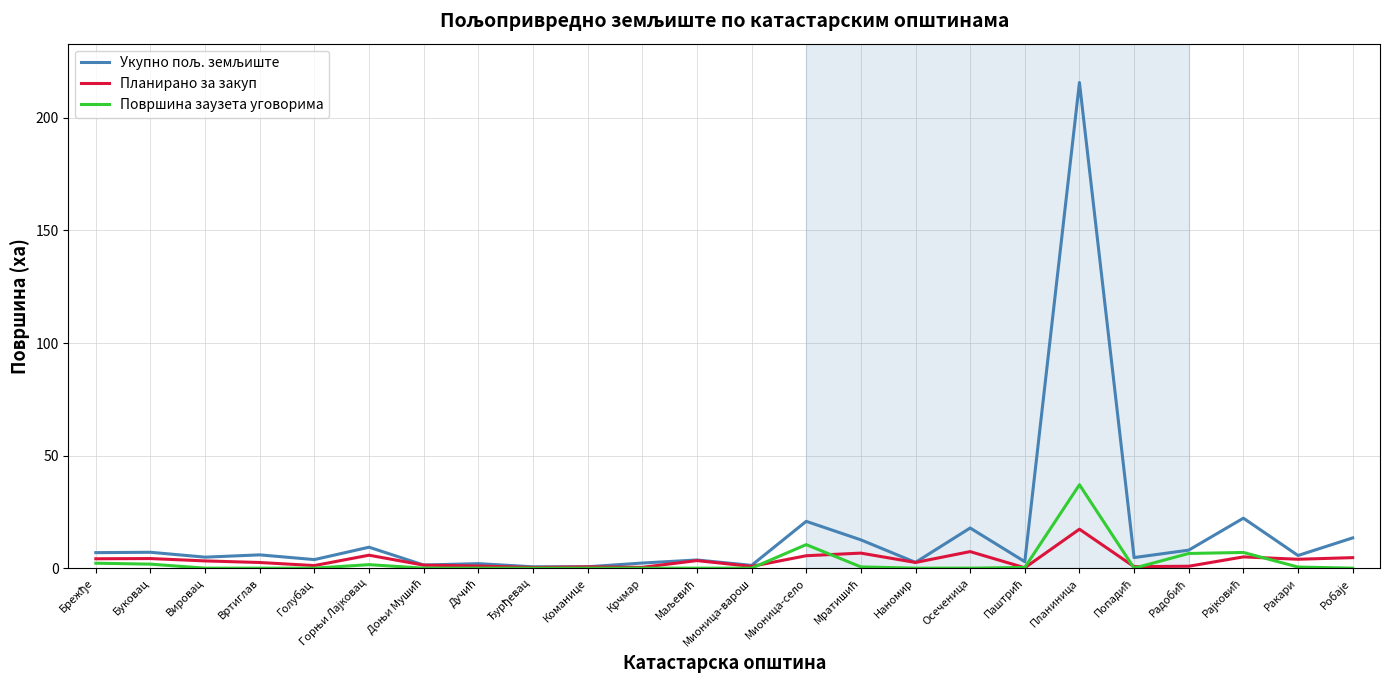

At which category is the sum across all series the highest?

Планиница